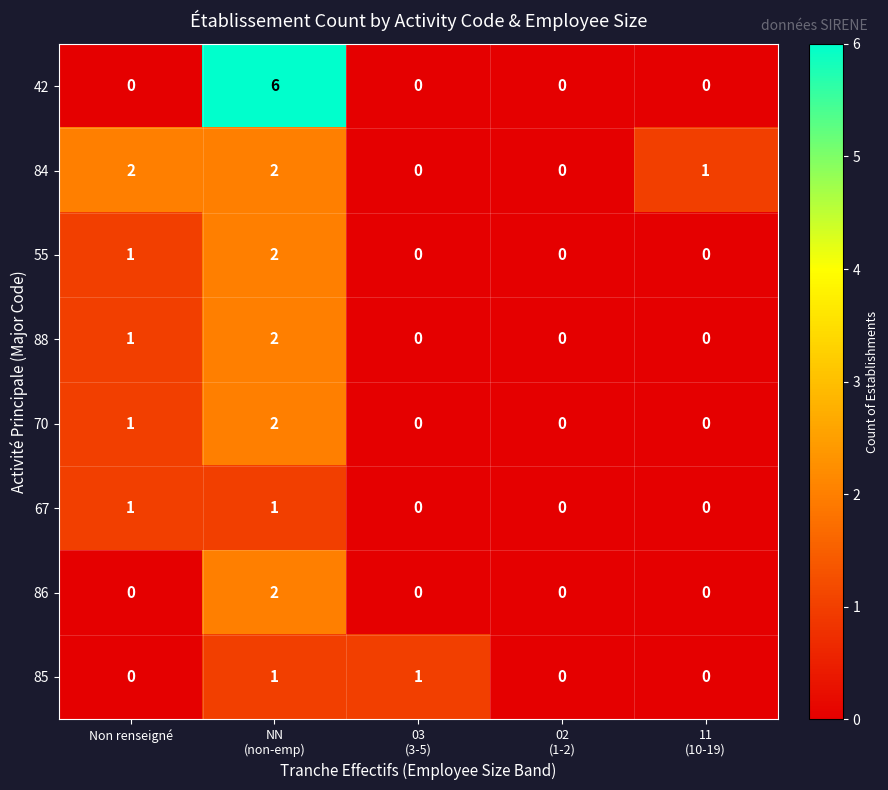

At which label does 84 first exceed 1?

Non renseigné